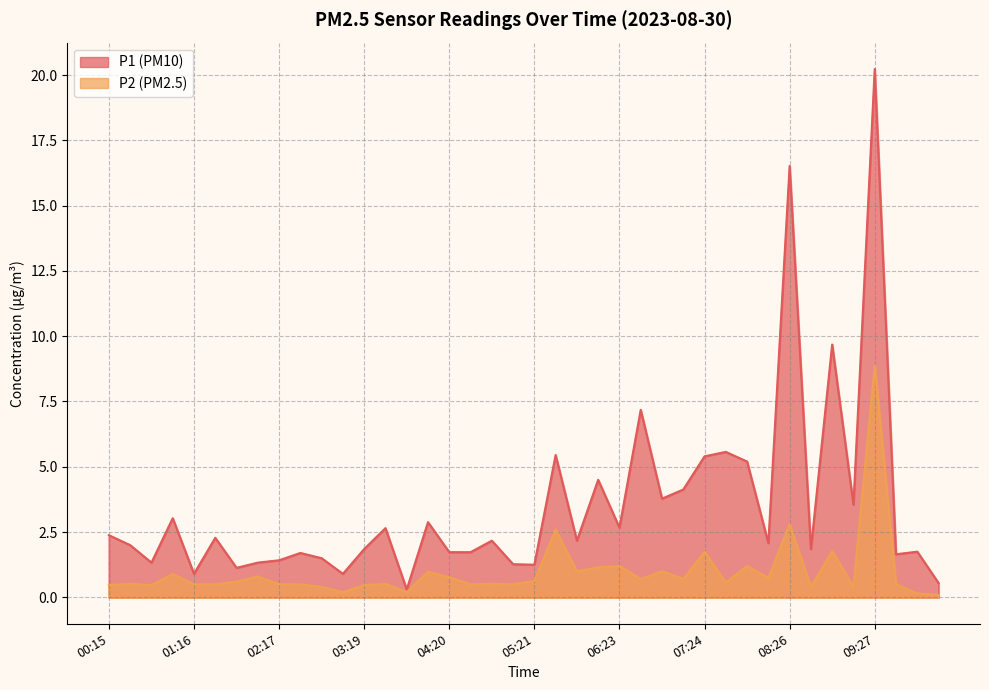

What is the minimum value for P2?

0.1